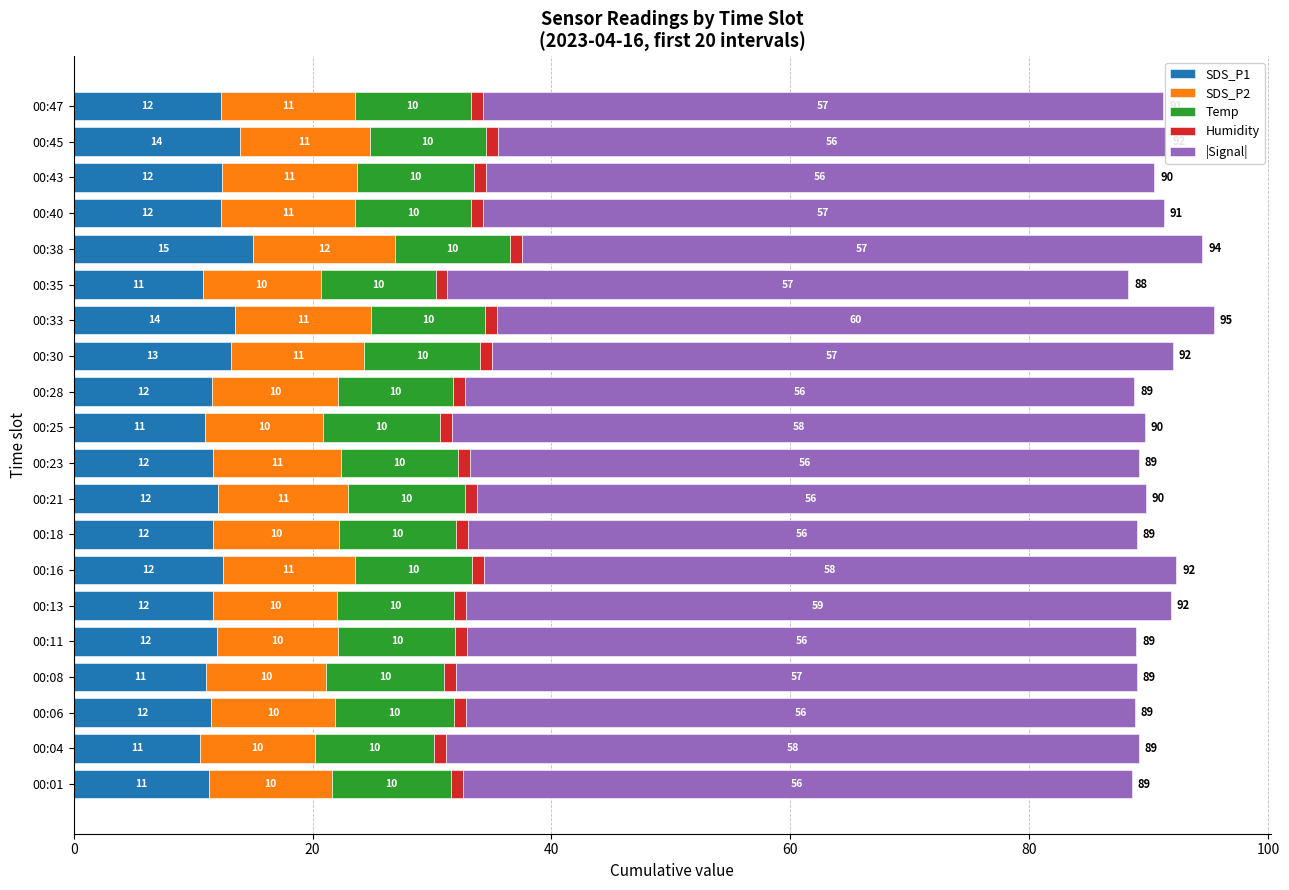

What is the lowest value of the SDS_P1 series?

10.6